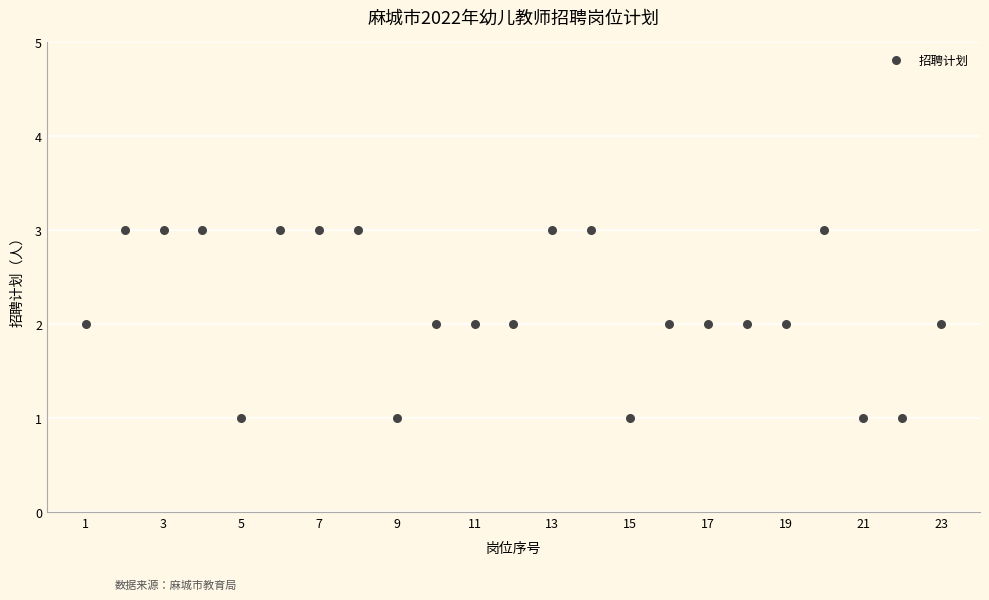

What is the range of X values (max minus min)?

22